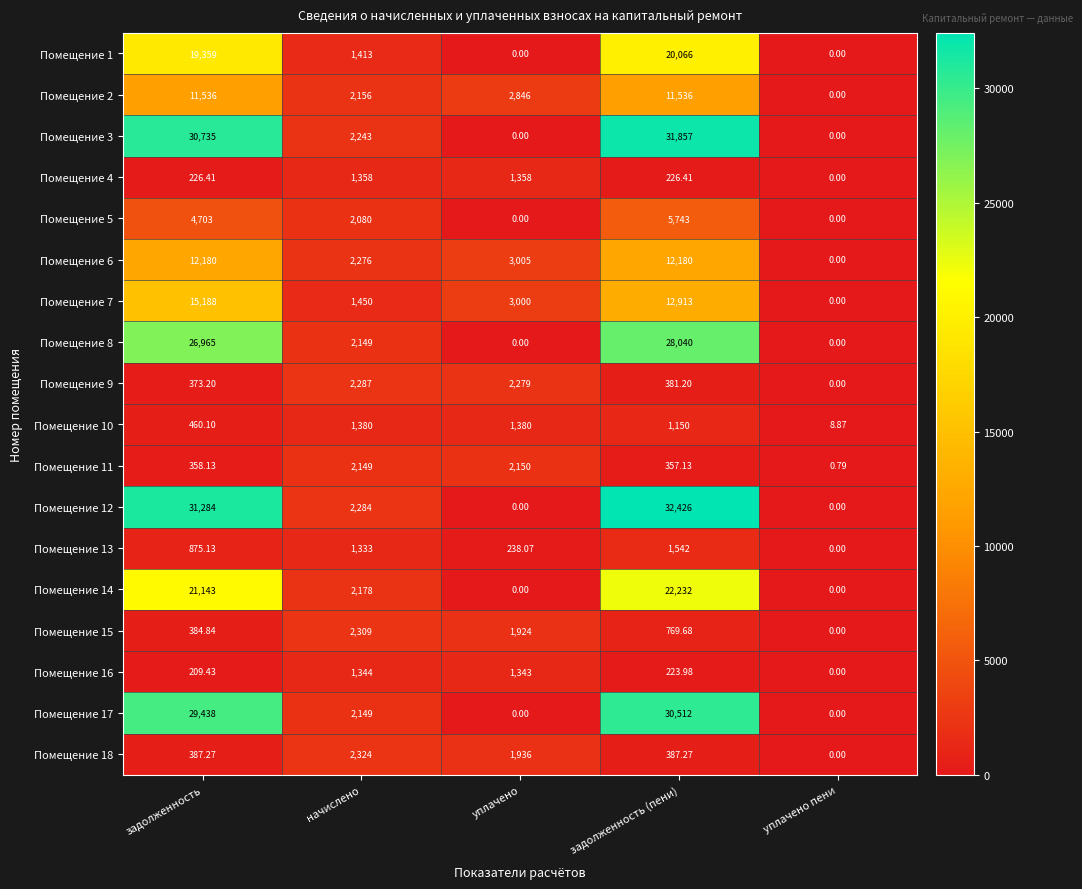

Which label corresponds to the largest value in the chart?

задолженность (пени)